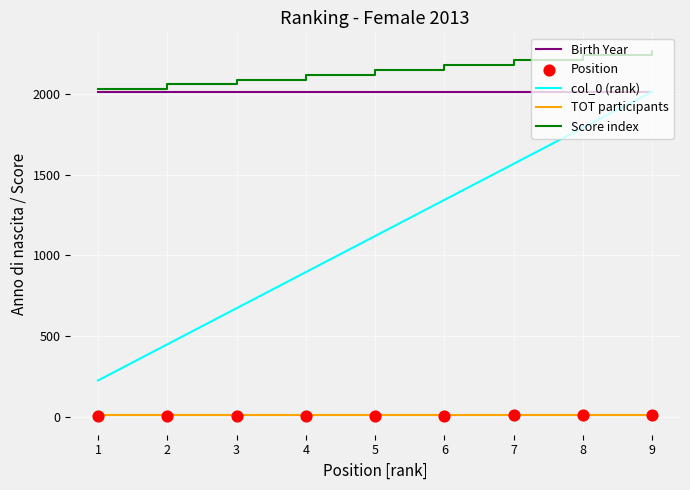

Is the value of col_0 (rank) at 6 greater than the value of Position at 4?

Yes